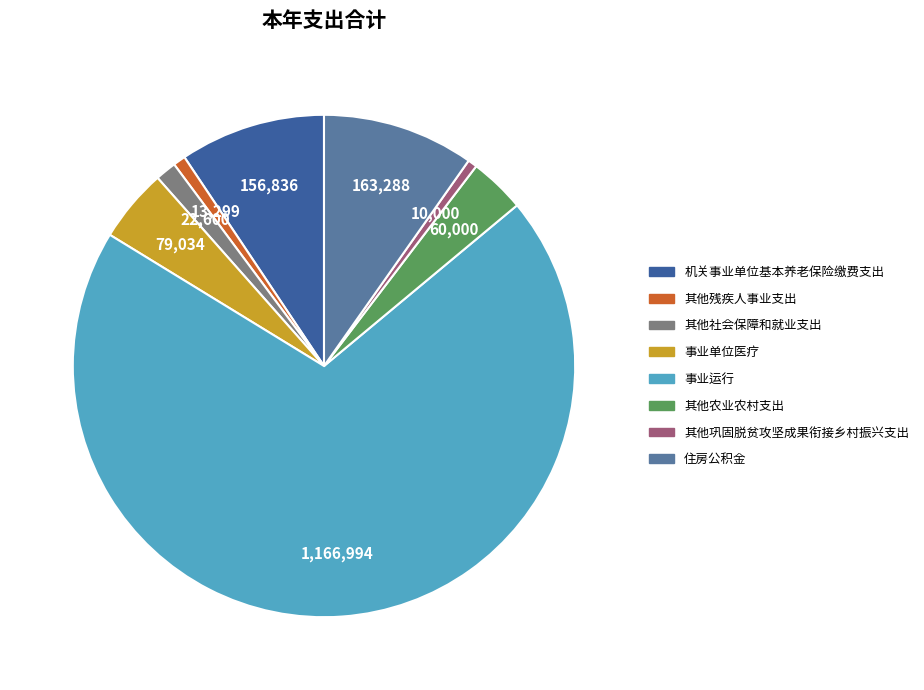

Count the number of slices in the pie.

8